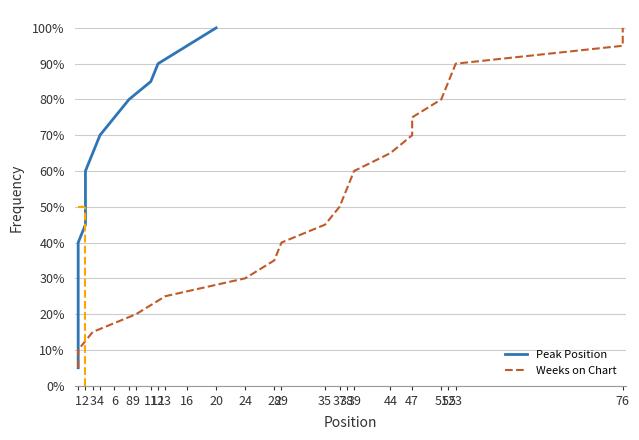

Does the chart display data point markers on the line(s)?

No